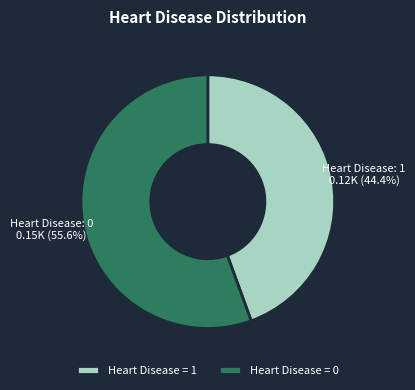

Between Heart Disease = 0 and Heart Disease = 1, which is larger?

Heart Disease = 0